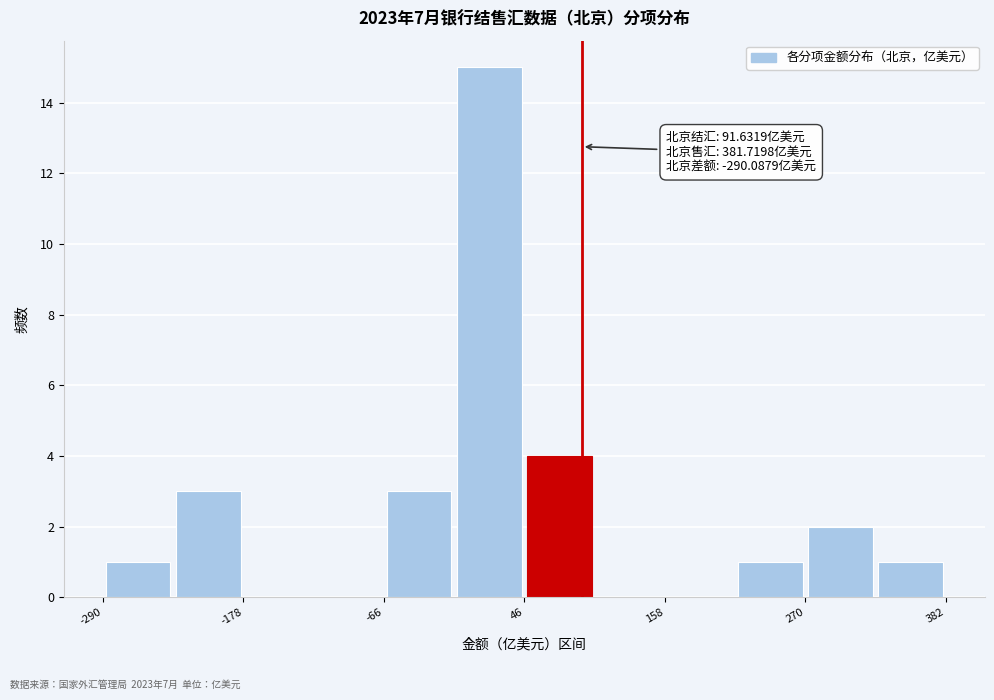

Read against the x-axis, roughly where is the centre of the tallest bar?

20